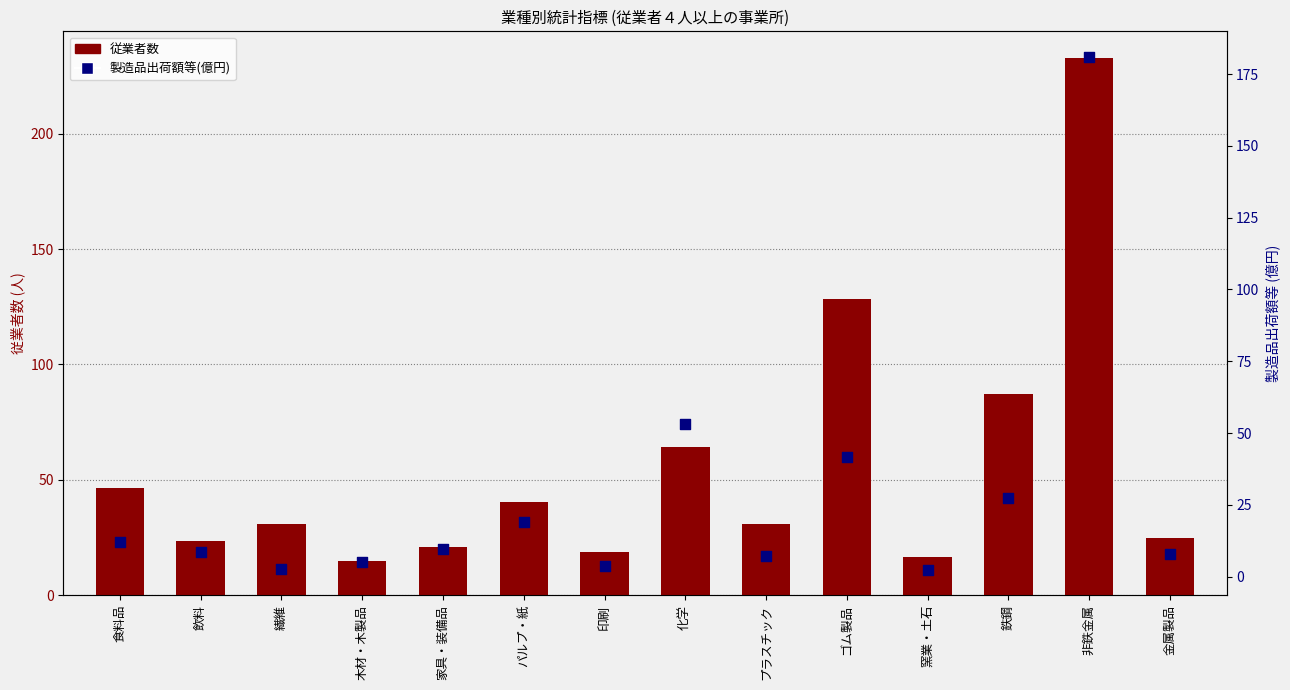

Which series contains the highest Y value?

従業者数